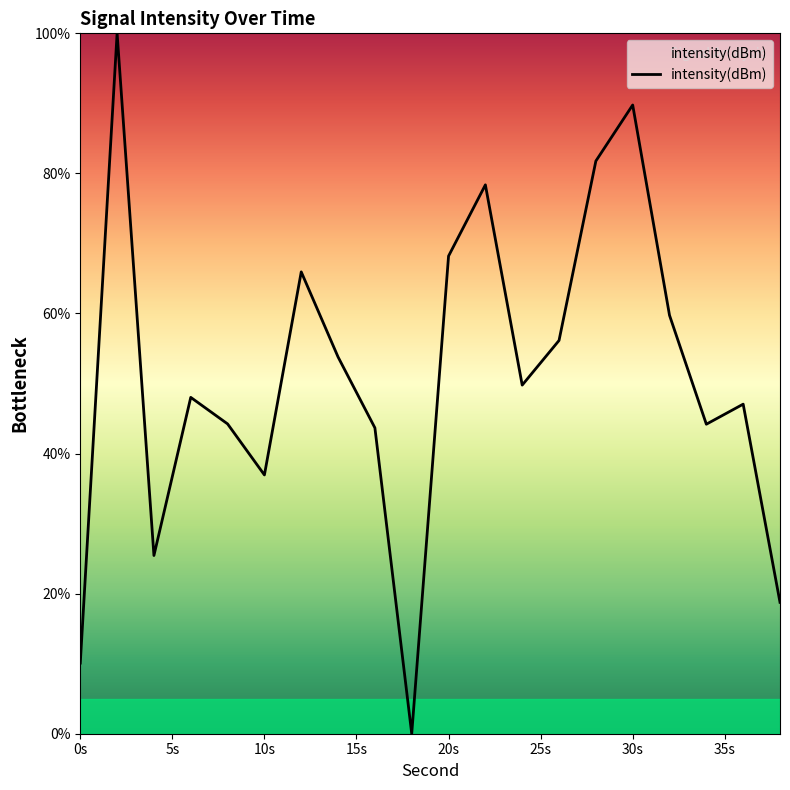

How many positive values are there?

19